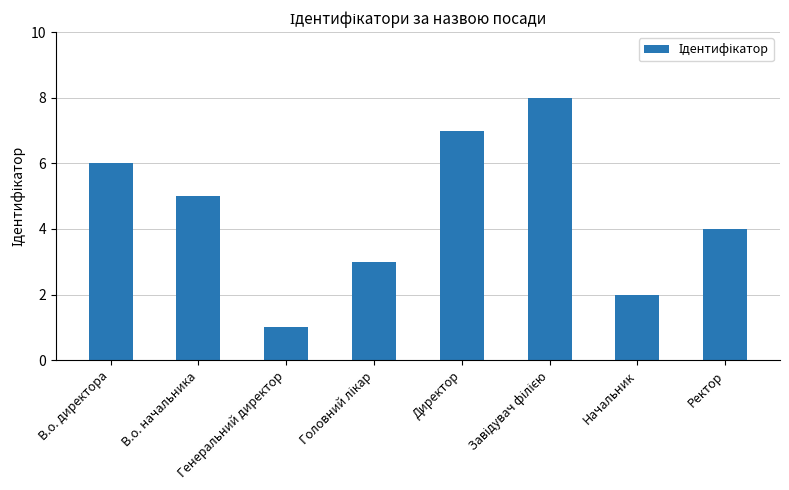

At which label does the data first exceed 5?

В.о. директора